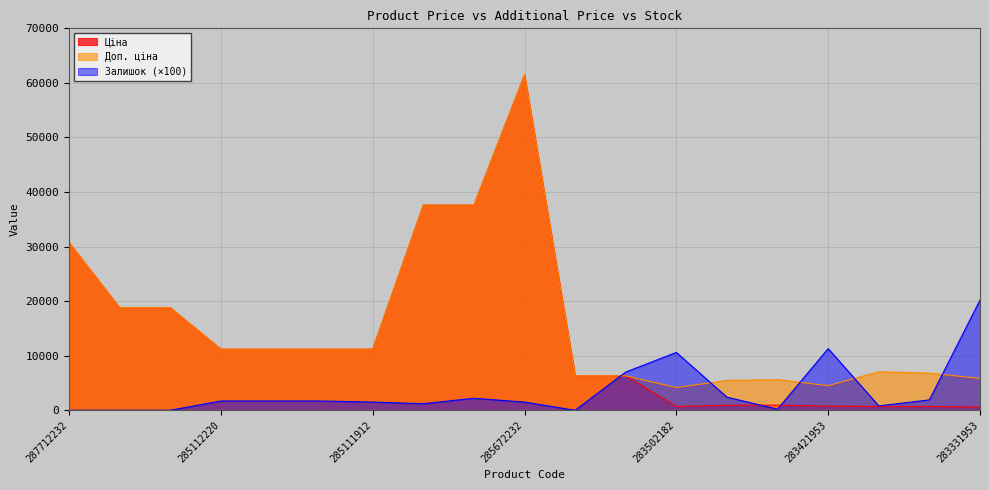

At which label does Залишок first exceed 1700?

285652231